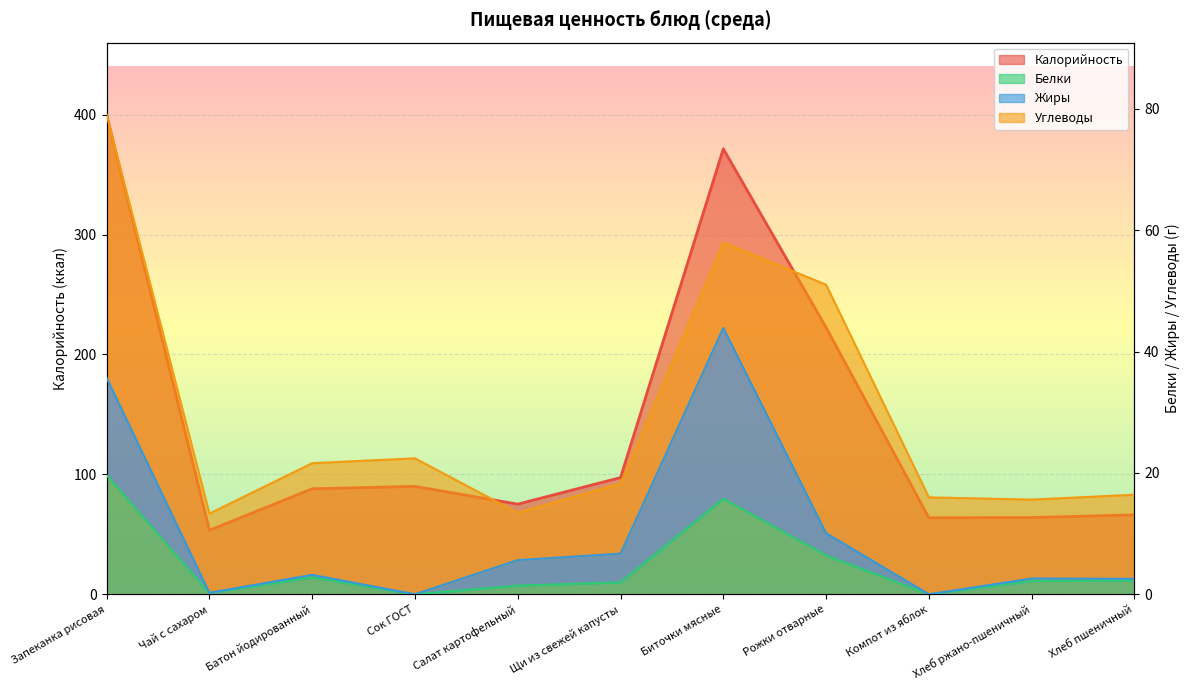

Reading right to left, list all the values displayed in this chart.

Калорийность: 66.3	64.0	63.8	222.5	371.5	97.4	75.2	90.0	88.0	53.4	400.1
Белки: 2.3	2.2	0.0	6.4	15.7	2.0	1.4	0.0	2.8	0.2	19.6